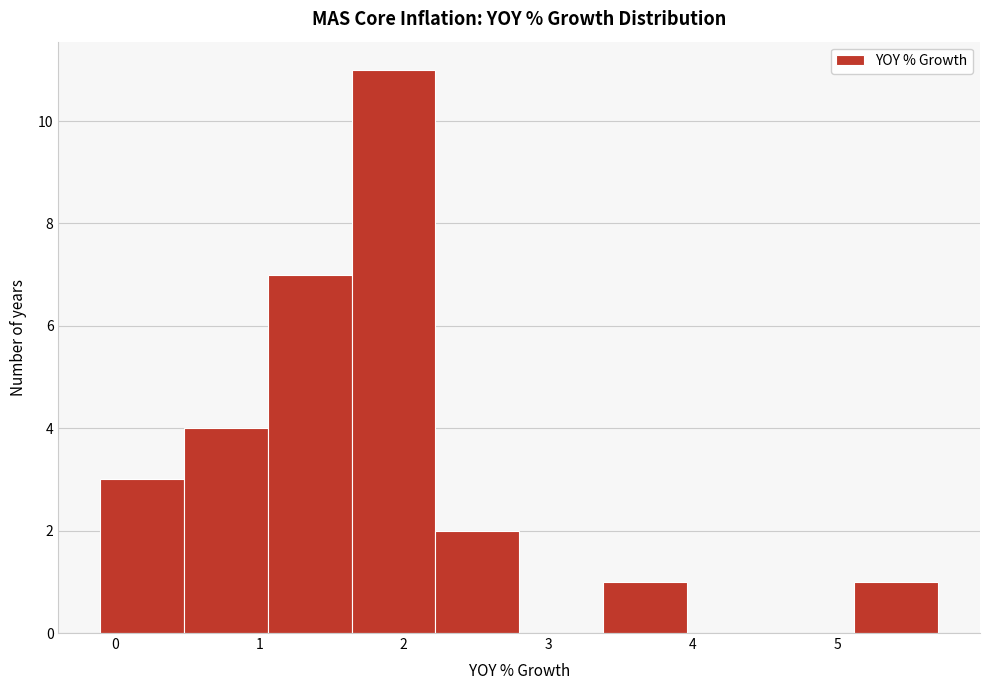

What is the height of the bar covering -0.10 to 0.48 on the x-axis? Neither the bar edges nor the heights are printed on the chart, so give them approximately, as read against the axes.

3